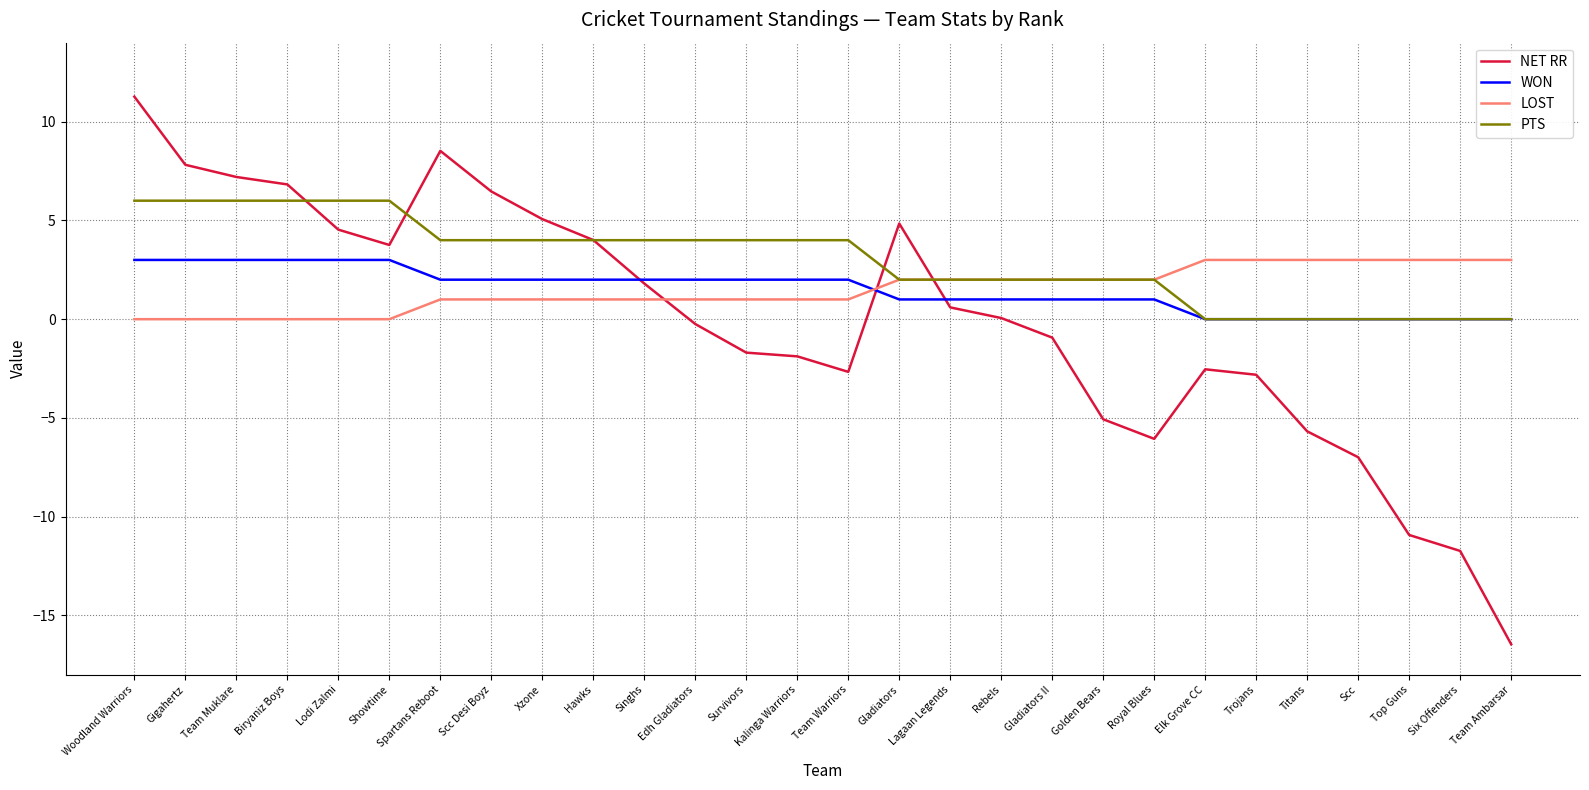

What position from the right is Royal Blues?

8